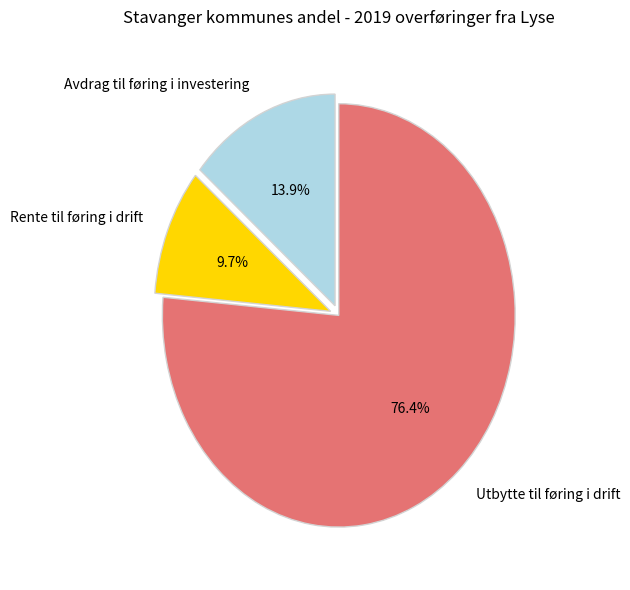

What percentage is NOT represented by Rente til føring i drift?

90.3%